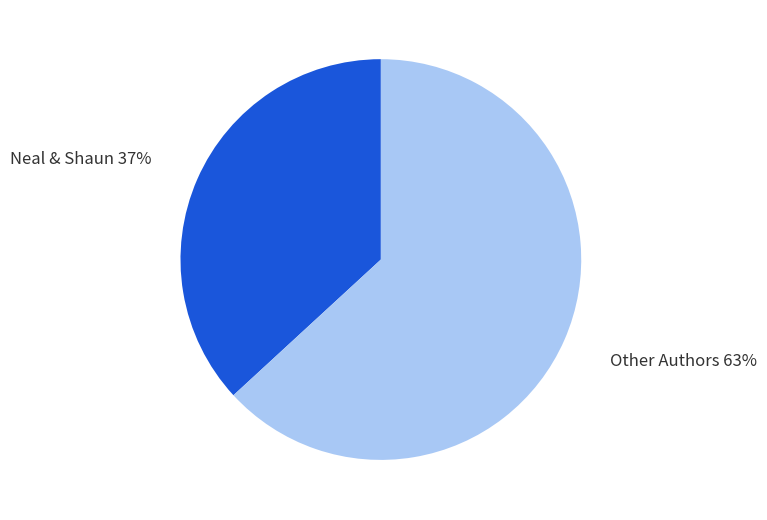

How many segments does this pie chart have?

2